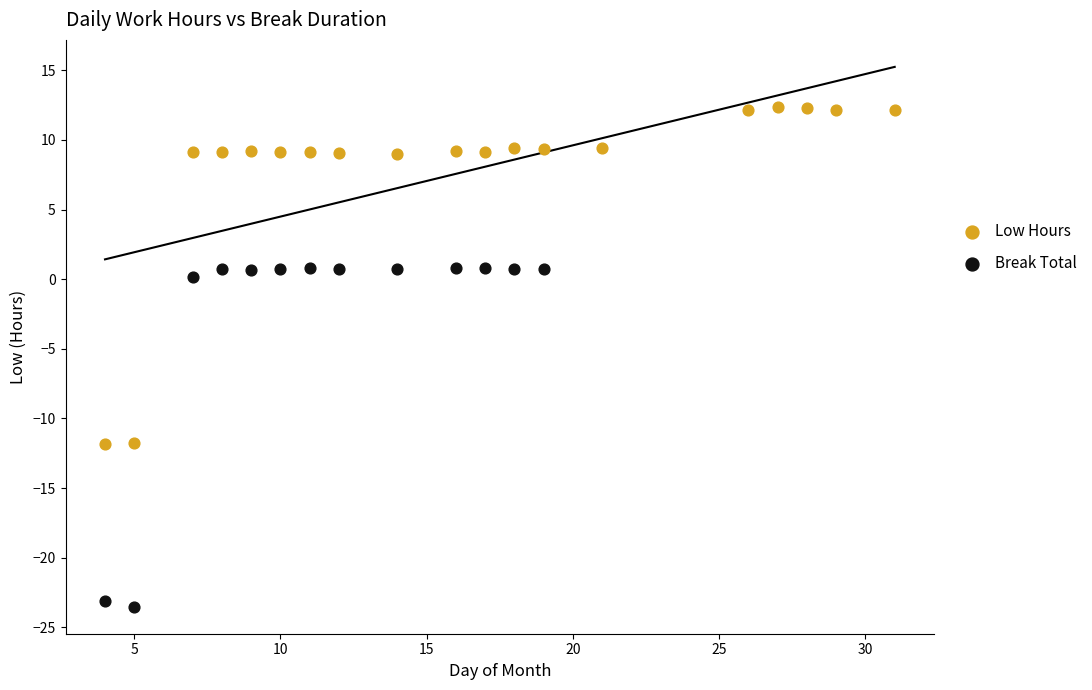

Which series reaches the minimum Y coordinate?

Break Total